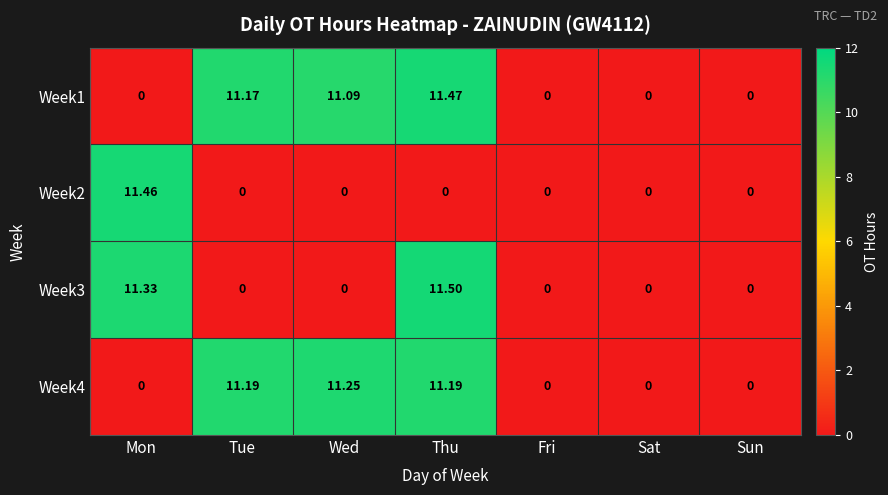

At which category is the sum across all series the highest?

Thu